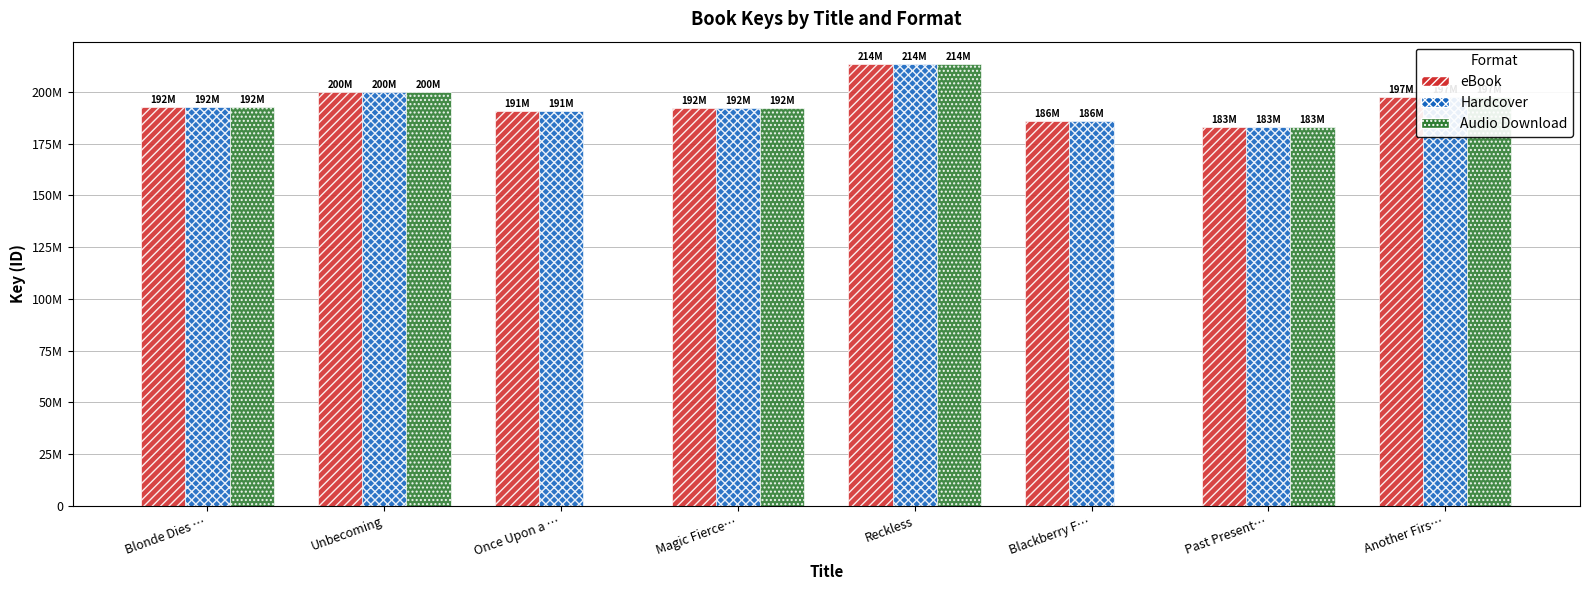

What is the difference between the maximum and minimum values in the eBook series?

30432662